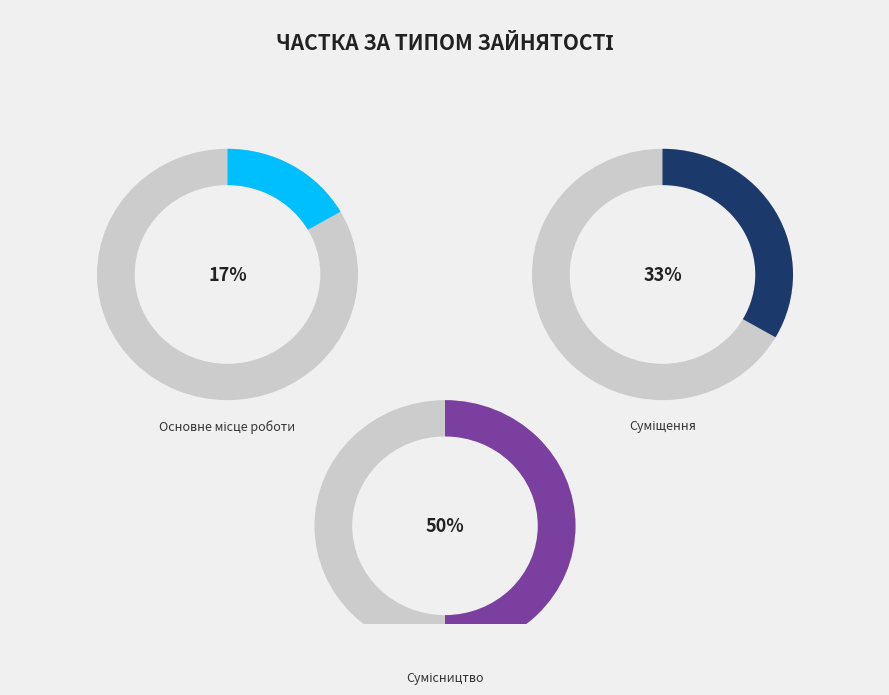

Approximately how many times larger is the value at Основне місце роботи compared to Сумісництво?

0.3